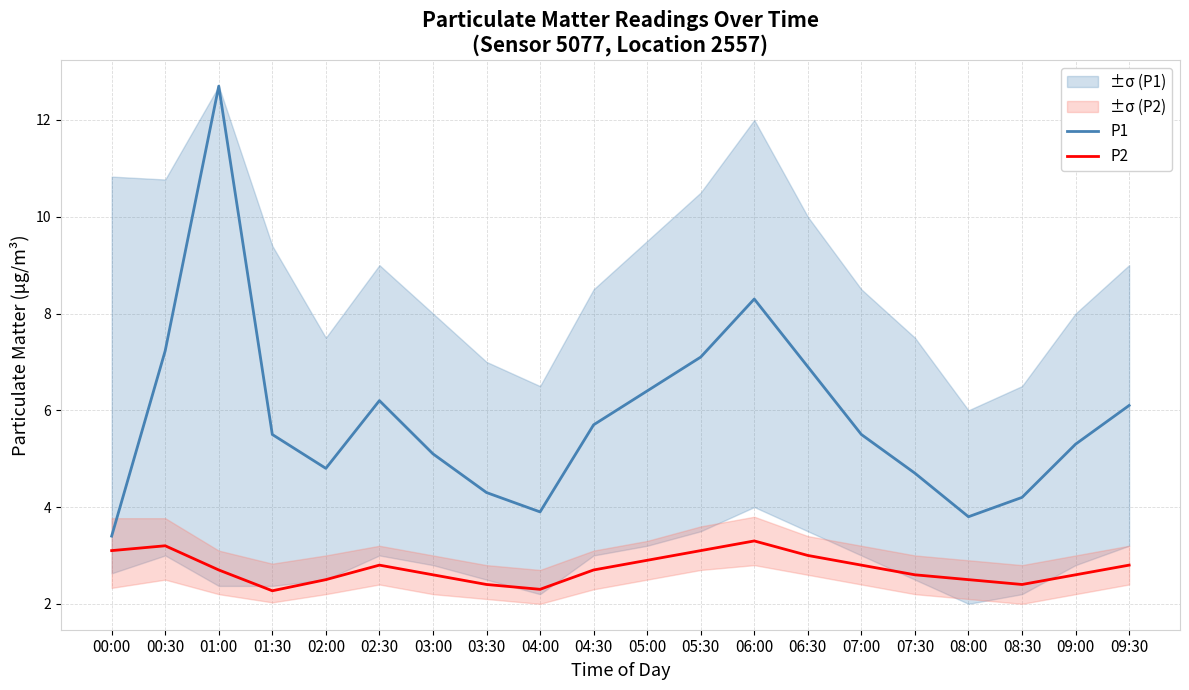

What is the approximate value of P1 at 03:00?

5.1